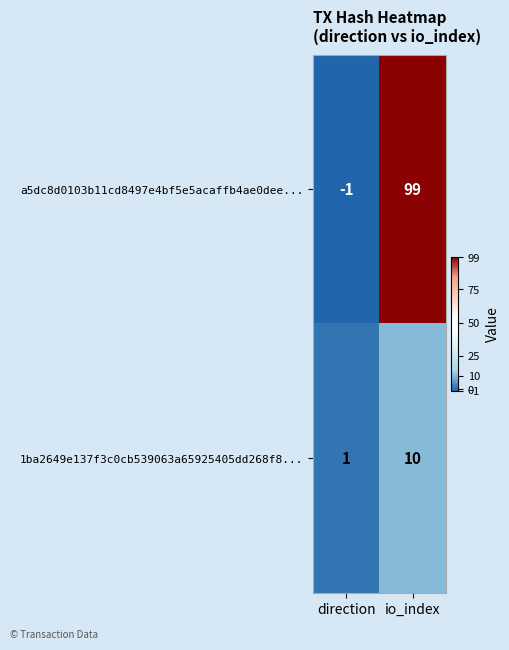

Reading left to right, list all the values displayed in this chart.

a5dc8d0103b11cd8497e4bf5e5acaffb4ae0dee...: -1	99
1ba2649e137f3c0cb539063a65925405dd268f8...: 1	10